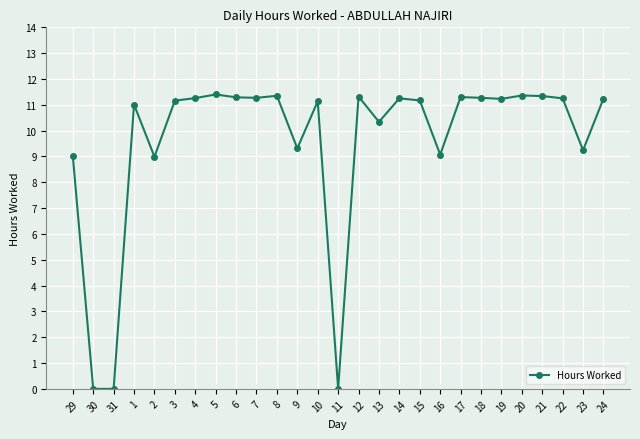

Which has a higher value, 5 or 22?

5